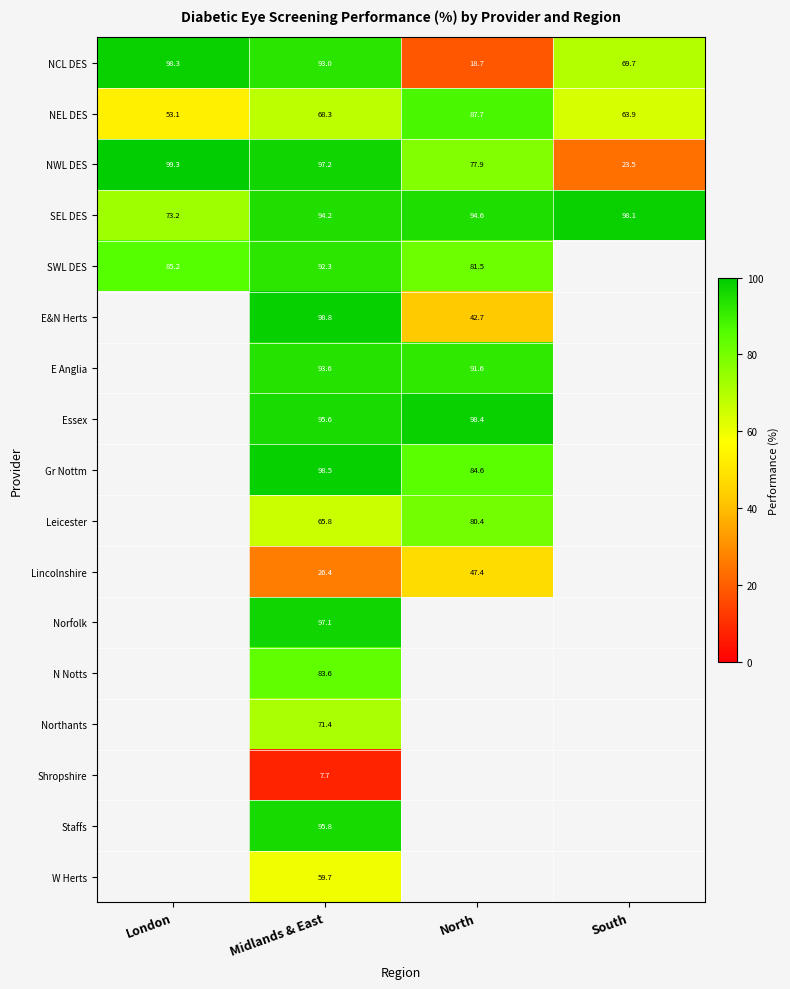

How many categories are shown in the chart?

4